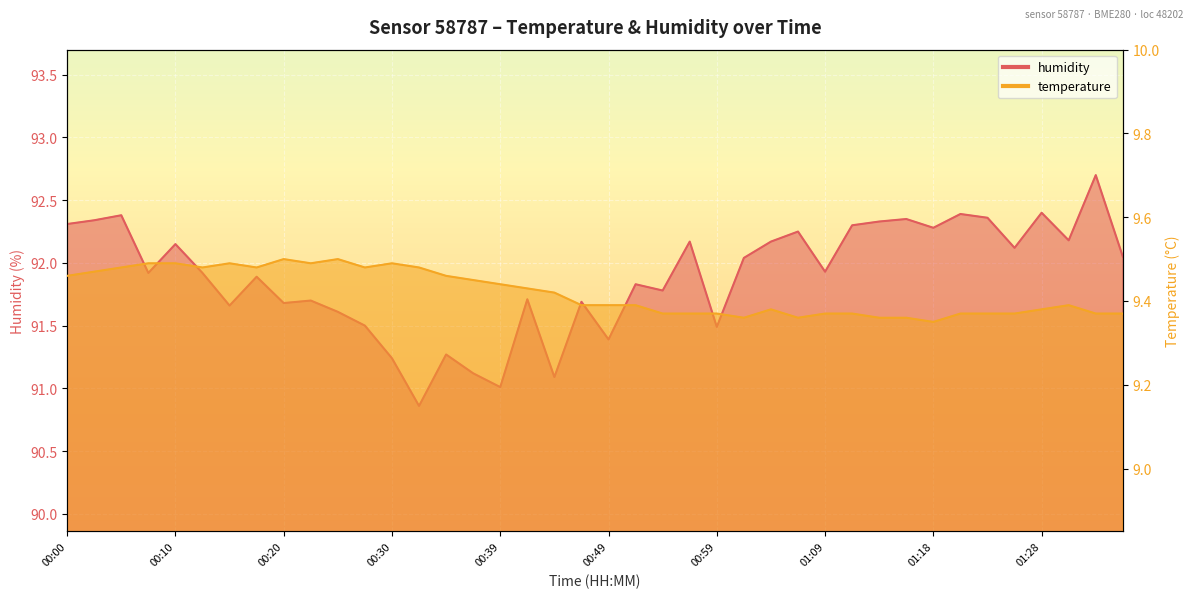

What is the total value across all series at 00:59?

100.9